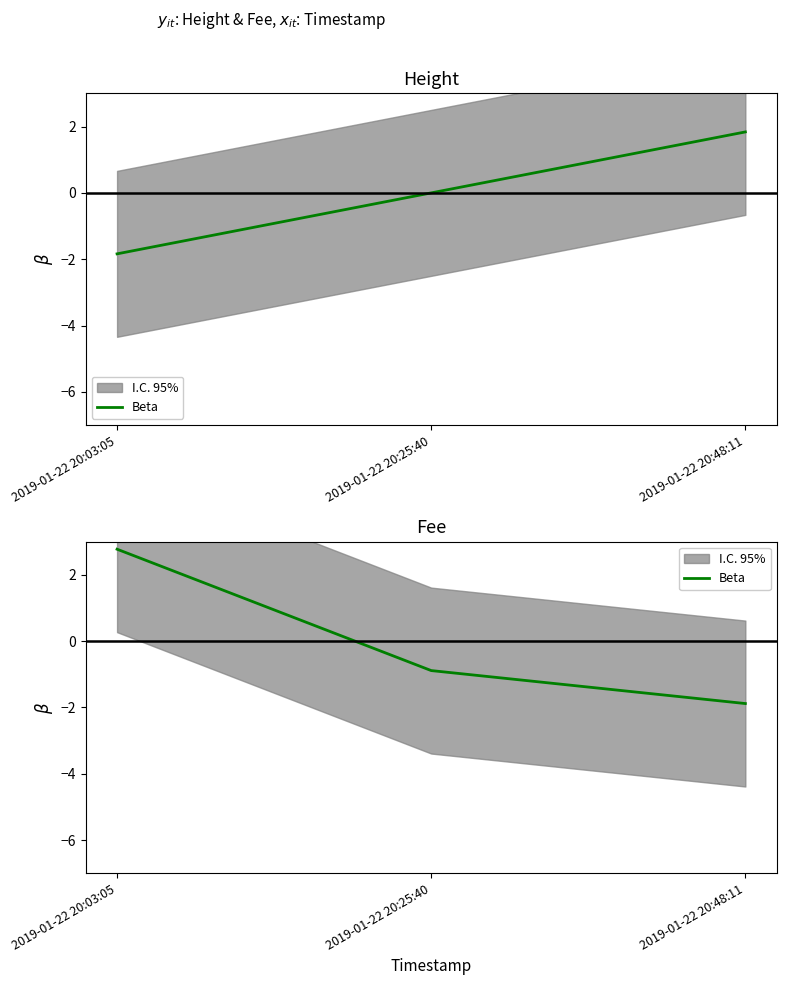

What value does the data have at 2019-01-22 20:48:11?

-1.9